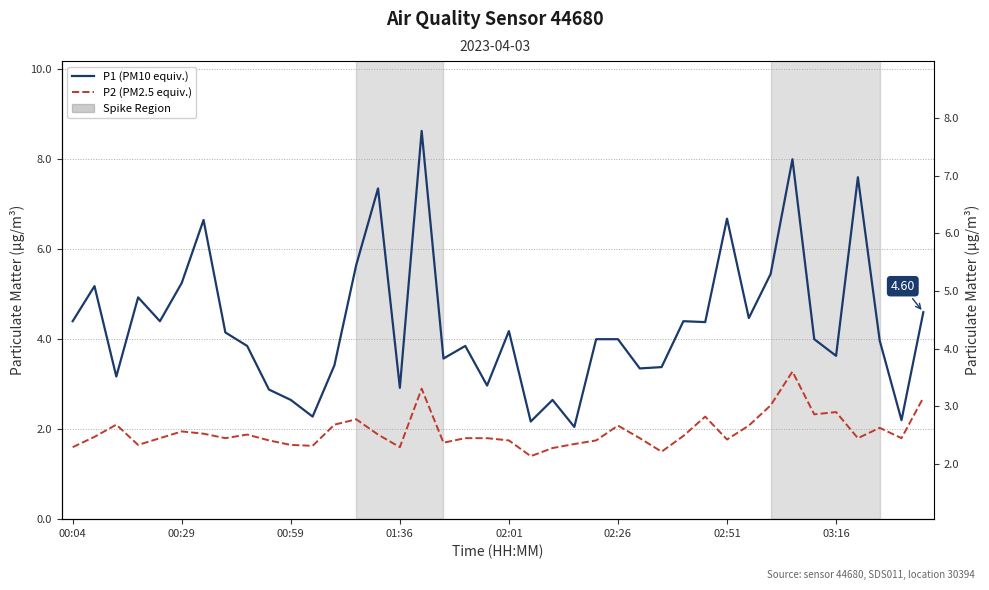

What is the average value of the P1 (PM10 equiv.) series?

4.3